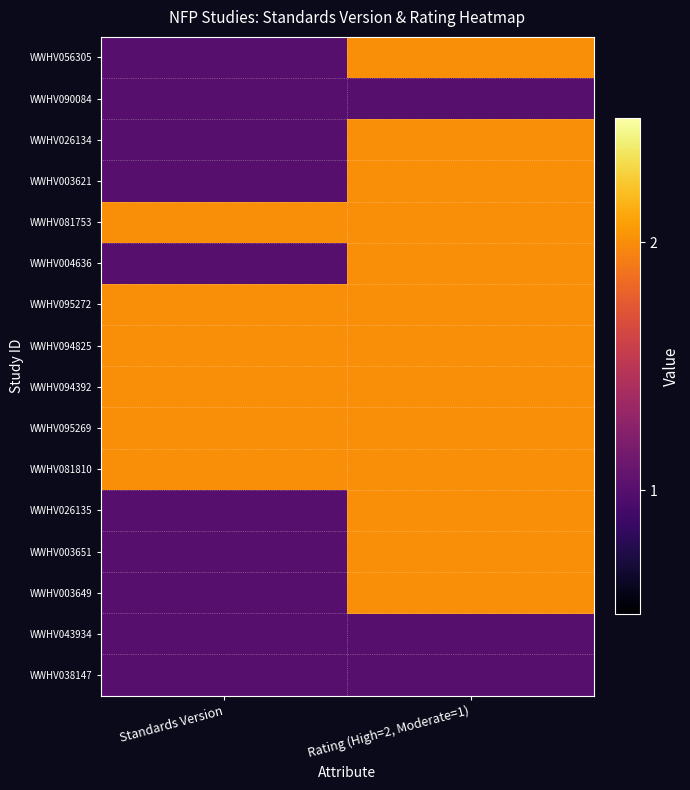

At which category is the sum across all series the highest?

Rating (High=2, Moderate=1)